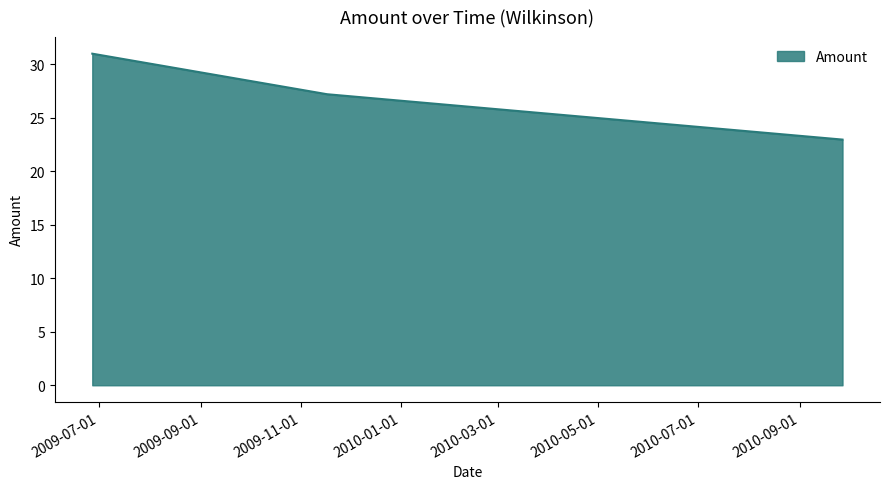

How many values exceed 27?

2